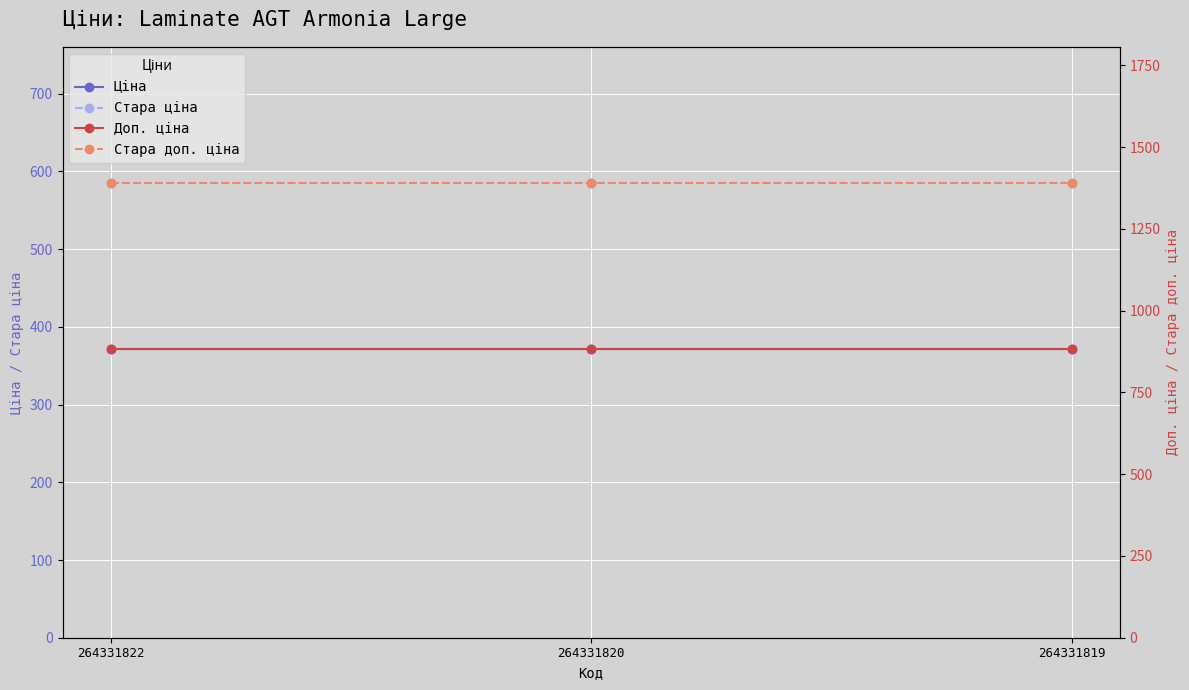

Where is Стара доп. ціна nearest to the value 1389?

264331822